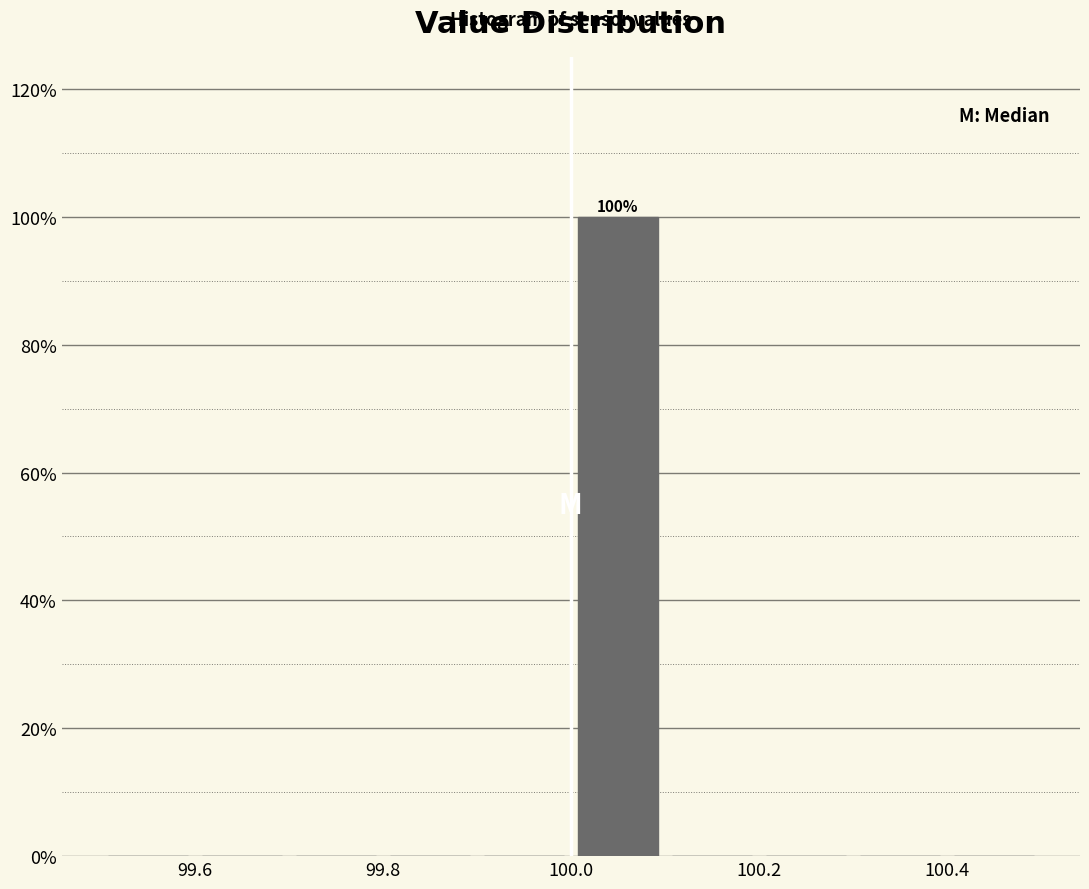

Which range on the x-axis has the tallest bar?

100.0 to 100.1